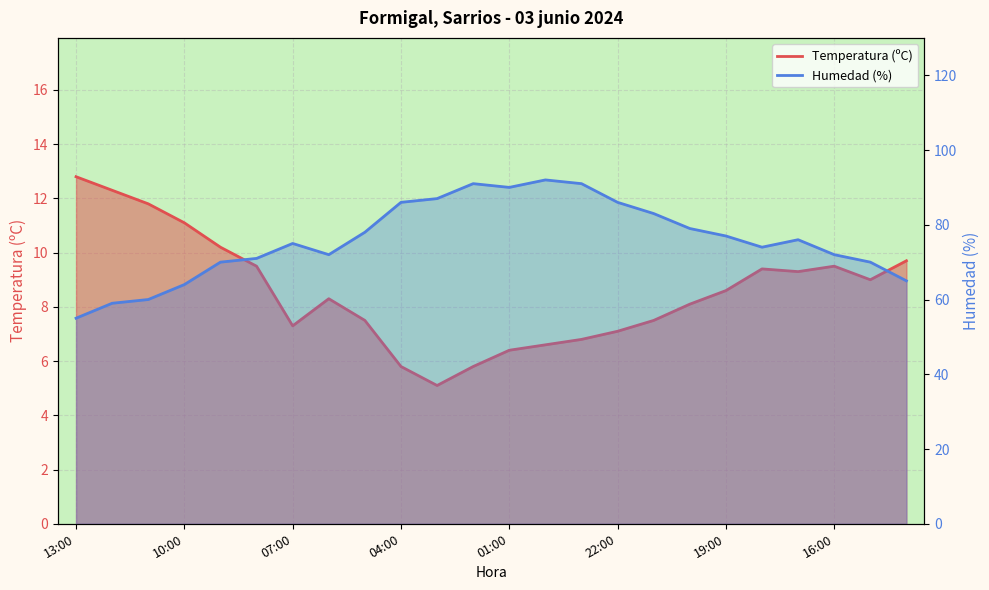

How many categories are shown in the chart?

24